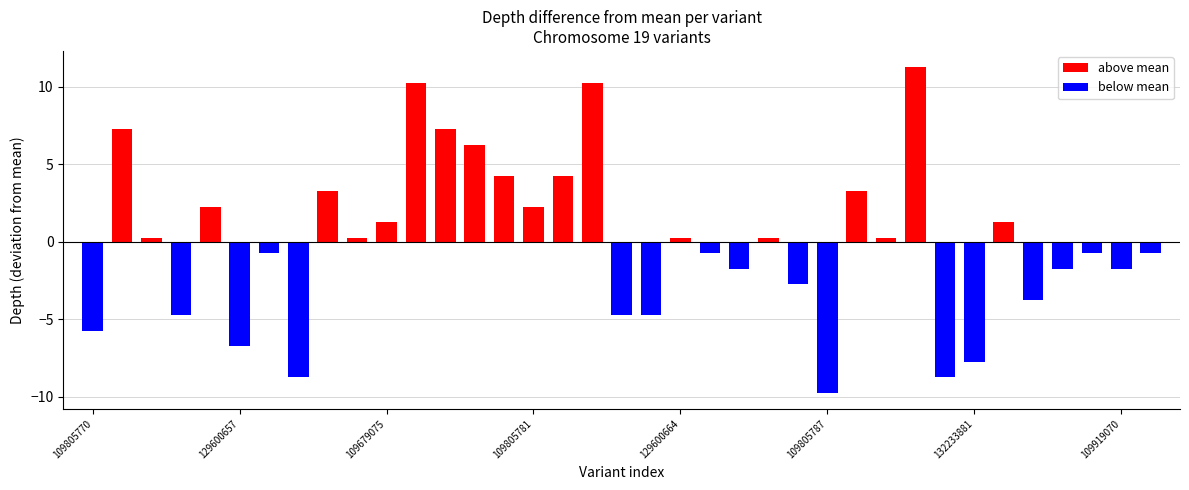

List the labels in order of value, largest first.

109679109, 109679079, 109805783, 109805772, 109679081, 129600660, 109679085, 129600662, 109679071, 109805789, 109805779, 109805781, 109679075, 132233882, 109805775, 109679073, 129600664, 129600665, 129600666, 129600658, 109679095, 109919074, 109919072, 109679097, 129600668, 109919070, 109679101, 132233883, 109805777, 109679087, 109805785, 109805770, 129600657, 132233881, 109679067, 132233880, 109805787